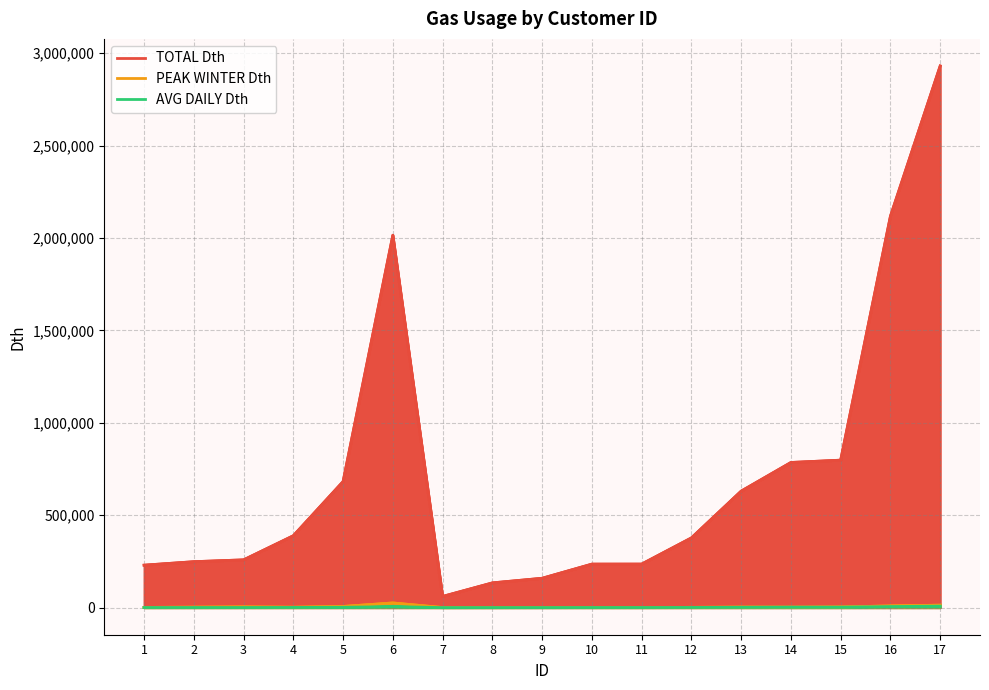

Count the number of categories in the chart.

17